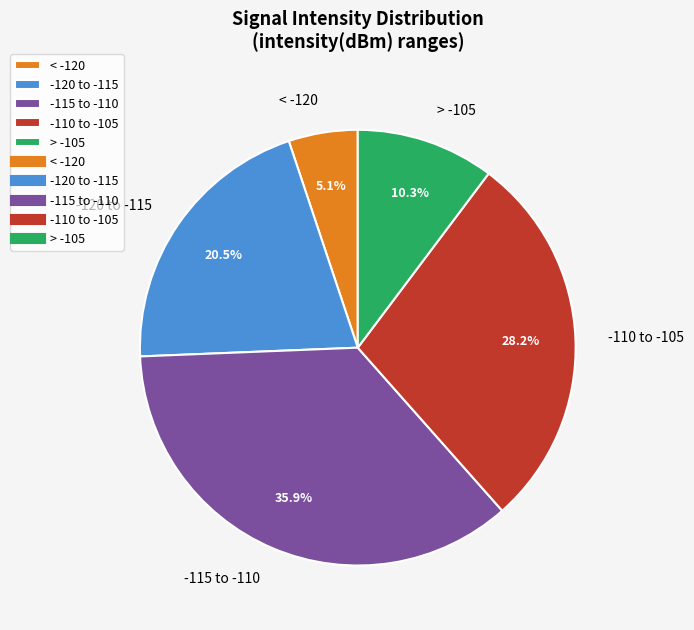

Does -110 to -105 account for over 50% of the chart?

No